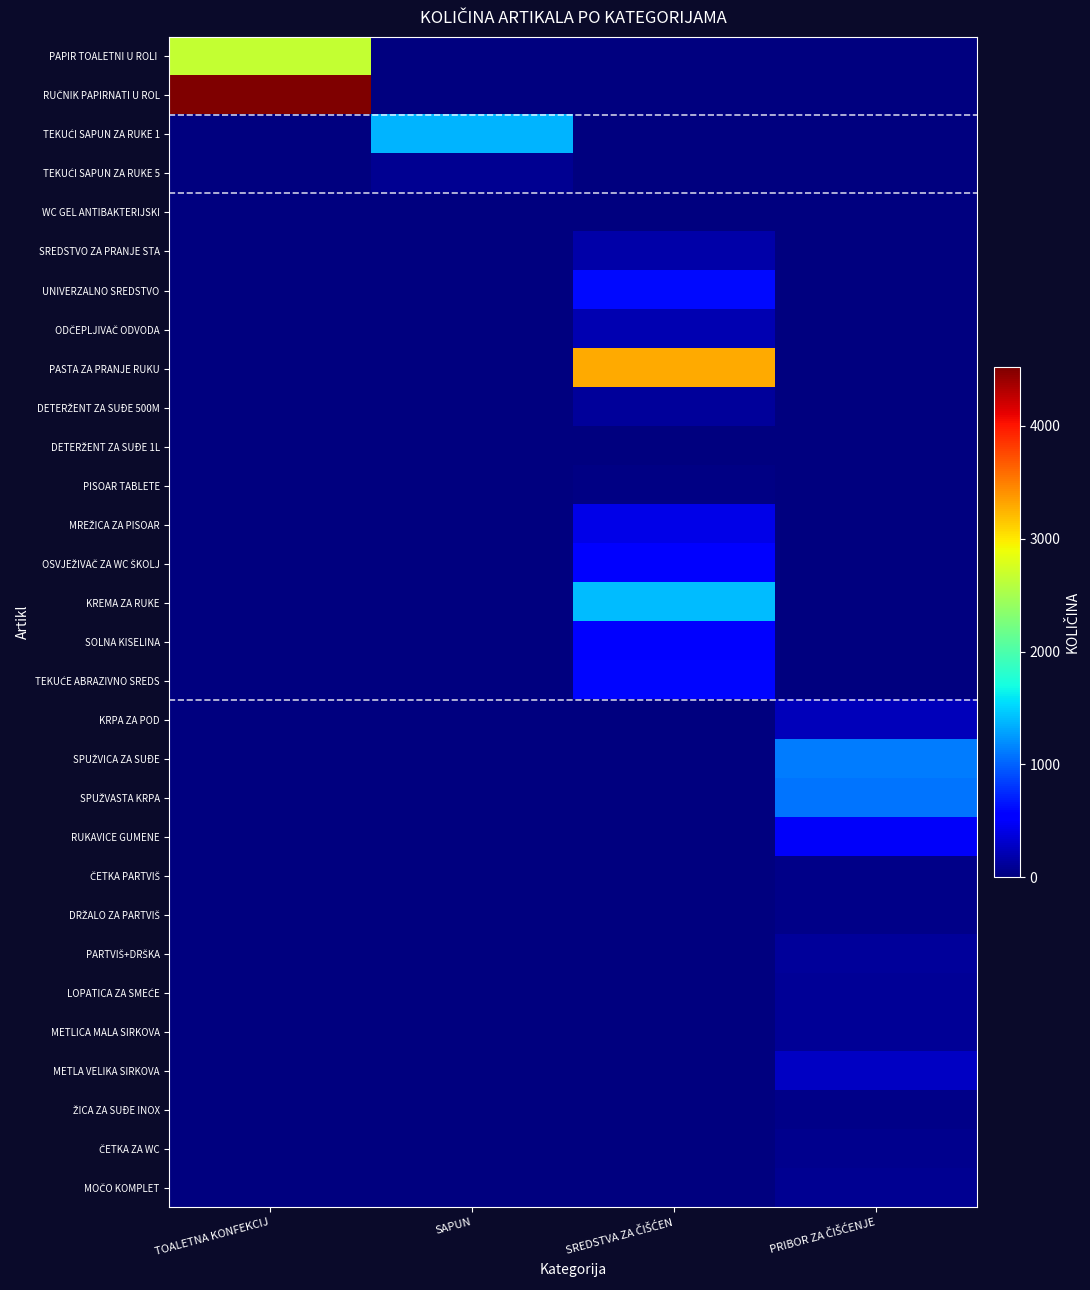

Between SAPUN and PRIBOR ZA ČIŠĆENJE, which is larger?

SAPUN